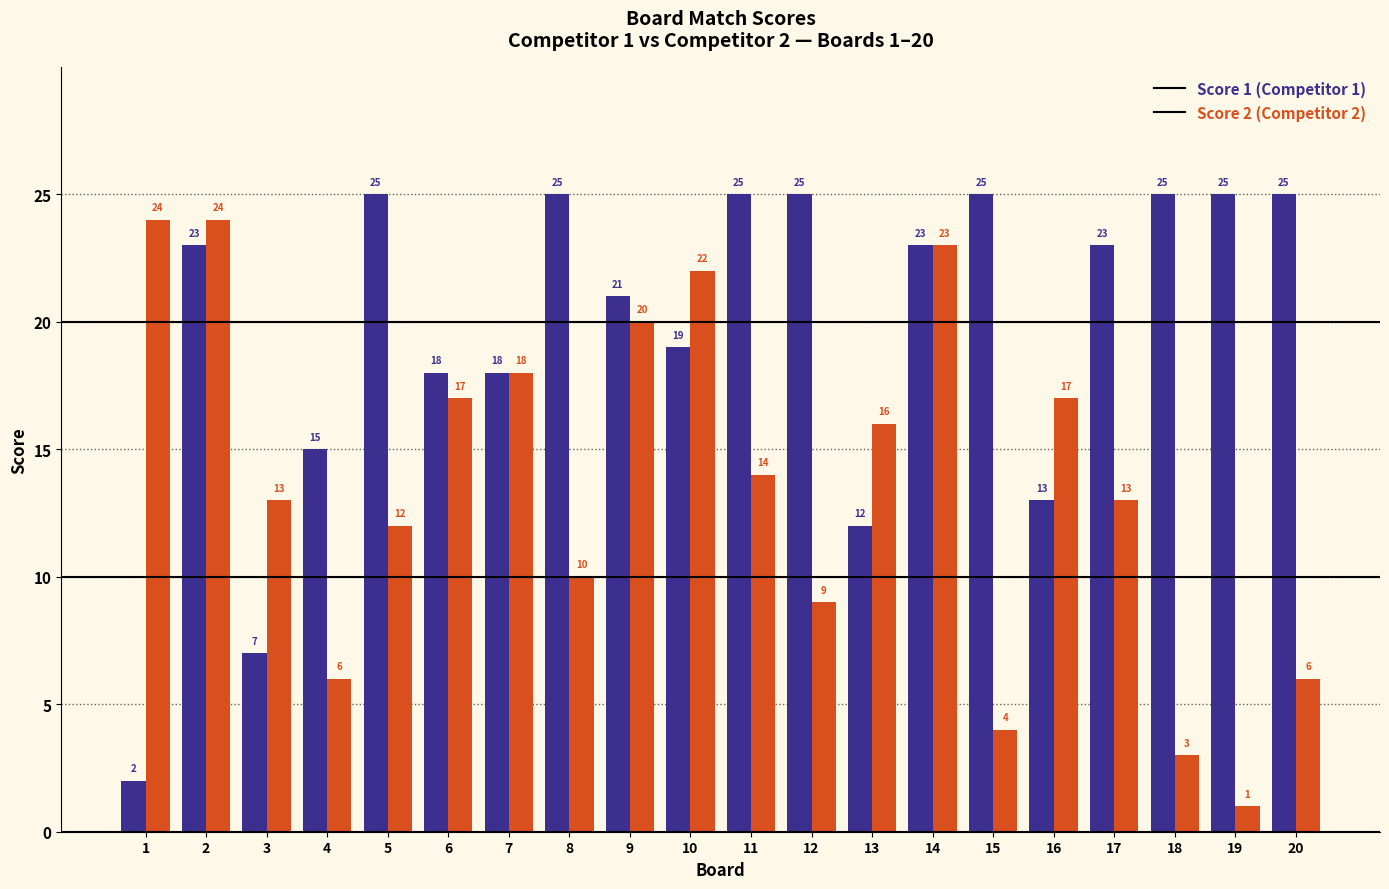

Reading left to right, what are all the values shown in this chart?

Score 1: 1=2	2=23	3=7	4=15	5=25	6=18	7=18	8=25	9=21	10=19	11=25	12=25	13=12	14=23	15=25	16=13	17=23	18=25	19=25	20=25
Score 2: 1=24	2=24	3=13	4=6	5=12	6=17	7=18	8=10	9=20	10=22	11=14	12=9	13=16	14=23	15=4	16=17	17=13	18=3	19=1	20=6